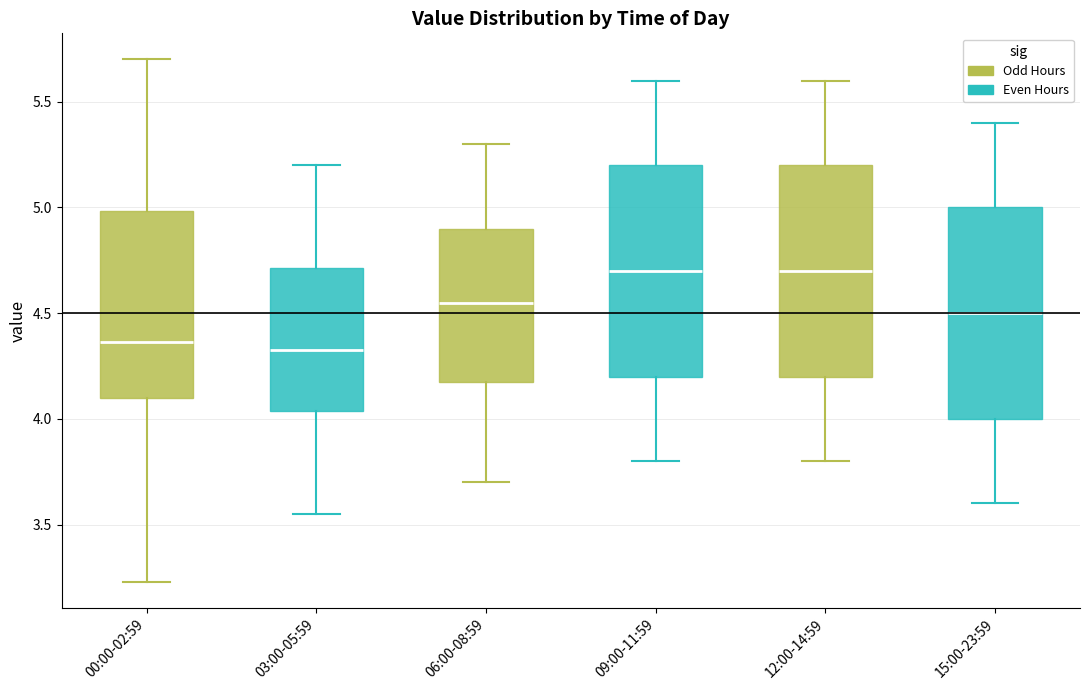

Where does the median line of the box for 15:00-23:59 sit on the y-axis? The values are not printed on the chart, so give them approximately, as read against the axis.

4.50